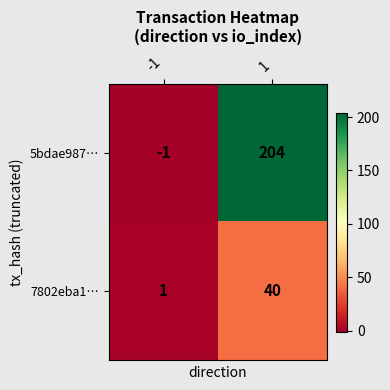

At which category is the sum across all series the highest?

1